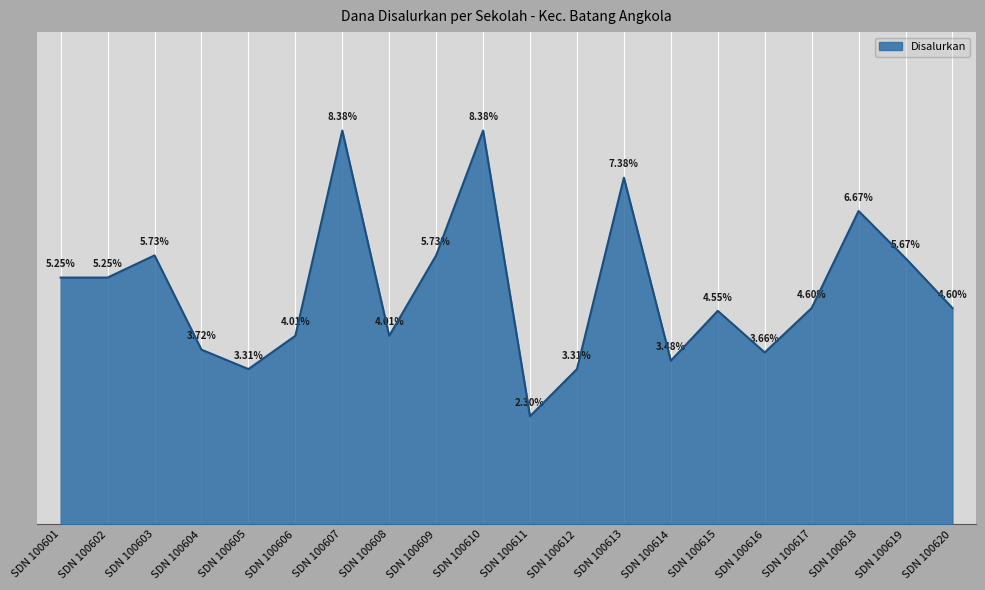

Rank the categories by value from highest to lowest.

SDN 100607, SDN 100610, SDN 100613, SDN 100618, SDN 100603, SDN 100609, SDN 100619, SDN 100601, SDN 100602, SDN 100617, SDN 100620, SDN 100615, SDN 100606, SDN 100608, SDN 100604, SDN 100616, SDN 100614, SDN 100605, SDN 100612, SDN 100611